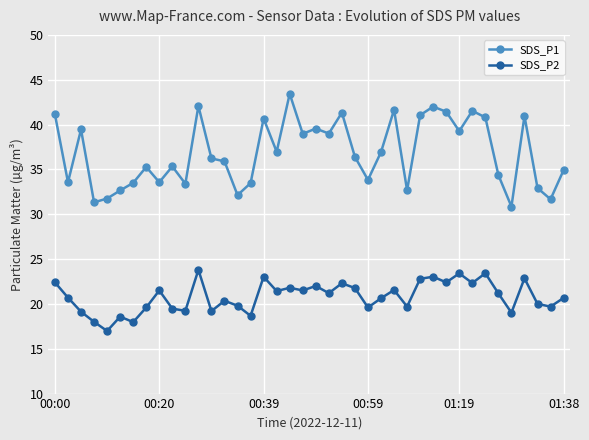

What is the difference between the second highest and minimum values in the SDS_P1 series?

11.2